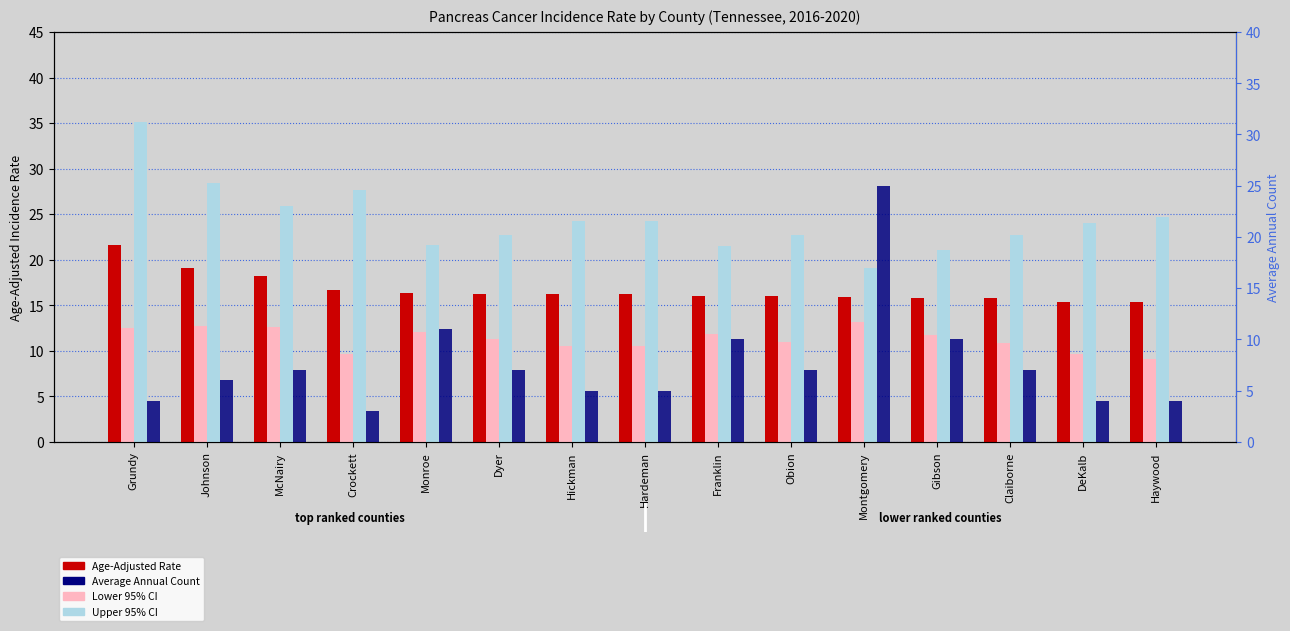

Reading right to left, extract all data points from this chart.

Age-Adjusted Rate: 15.4	15.4	15.8	15.8	15.9	16.0	16.0	16.2	16.2	16.2	16.3	16.7	18.2	19.1	21.6
Lower 95% CI: 9.1	9.6	10.8	11.7	13.2	11.0	11.8	10.5	10.5	11.3	12.1	9.6	12.6	12.7	12.5
Upper 95% CI: 24.7	24.0	22.7	21.1	19.1	22.7	21.5	24.2	24.2	22.7	21.6	27.6	25.9	28.4	35.1
Average Annual Count: 4.0	4.0	7.0	10.0	25.0	7.0	10.0	5.0	5.0	7.0	11.0	3.0	7.0	6.0	4.0